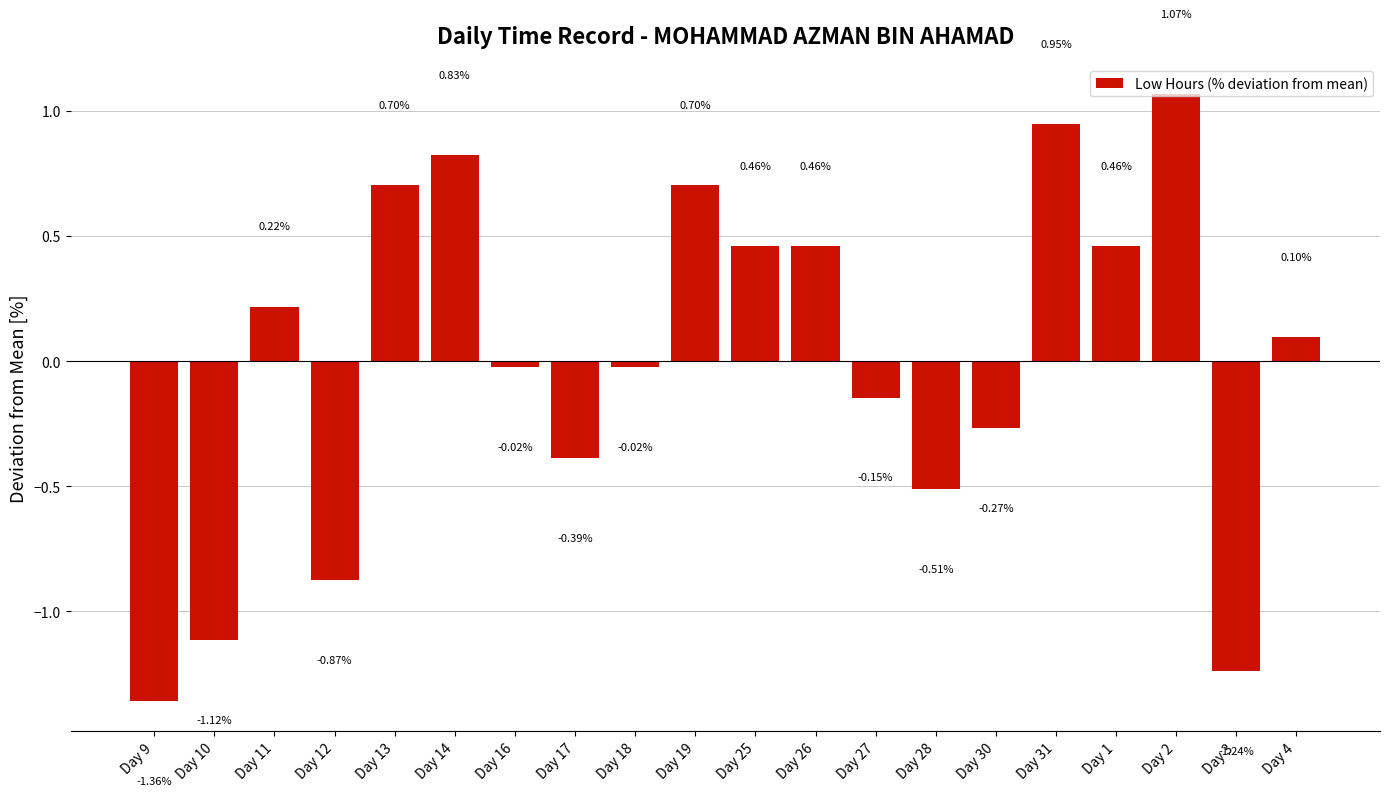

What position from the left is Day 18?

9